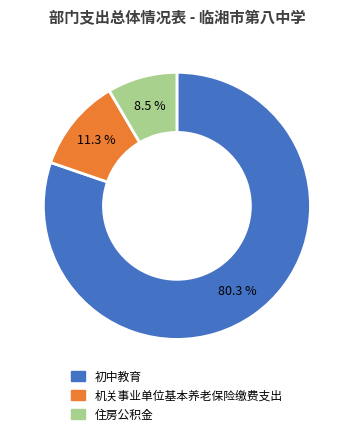

What percentage do 住房公积金 and 初中教育 together represent?

88.7%